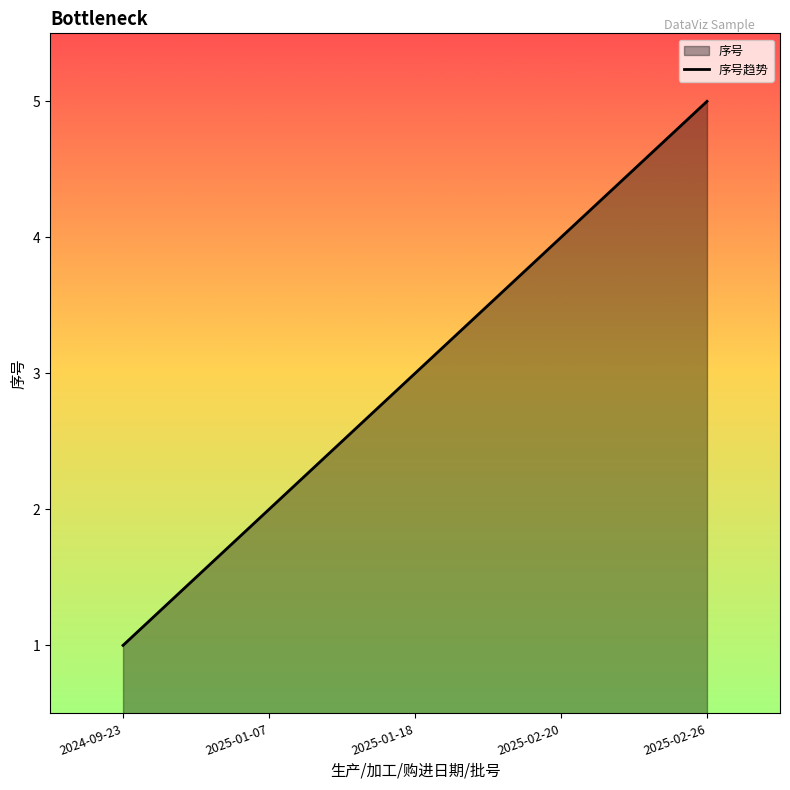

Does the chart display data point markers on the line(s)?

No